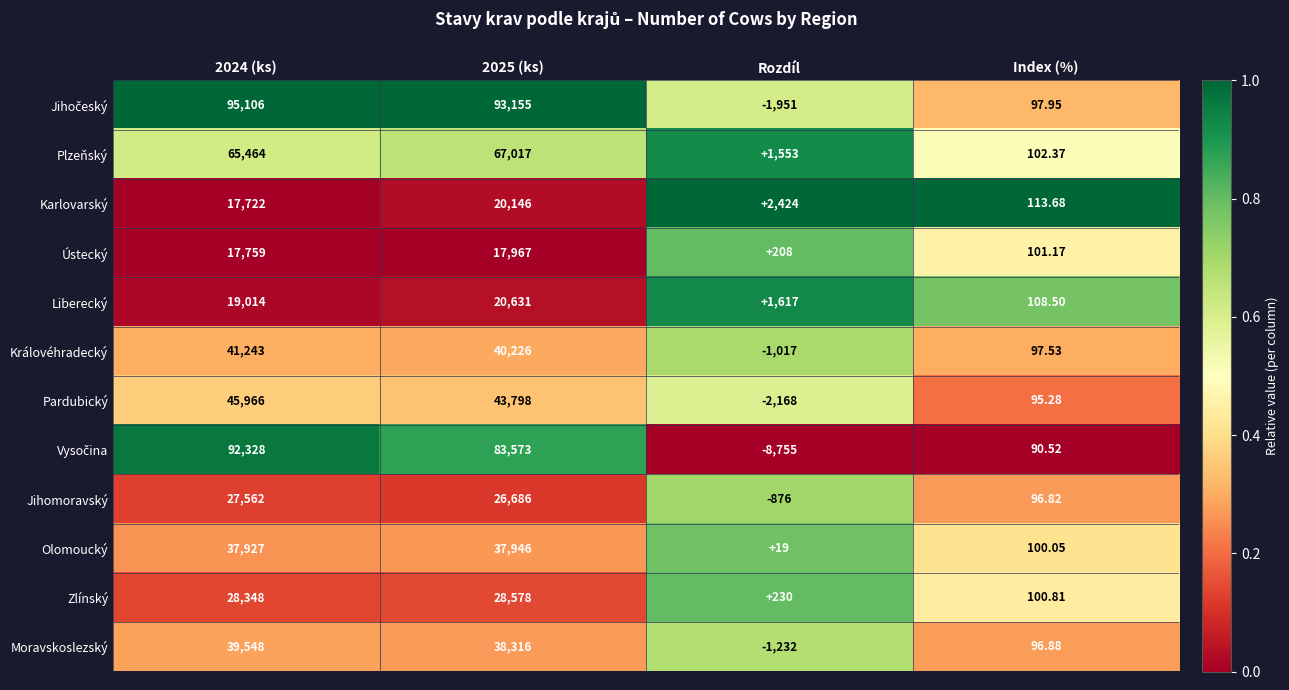

At how many categories does at least one series exceed 0?

4